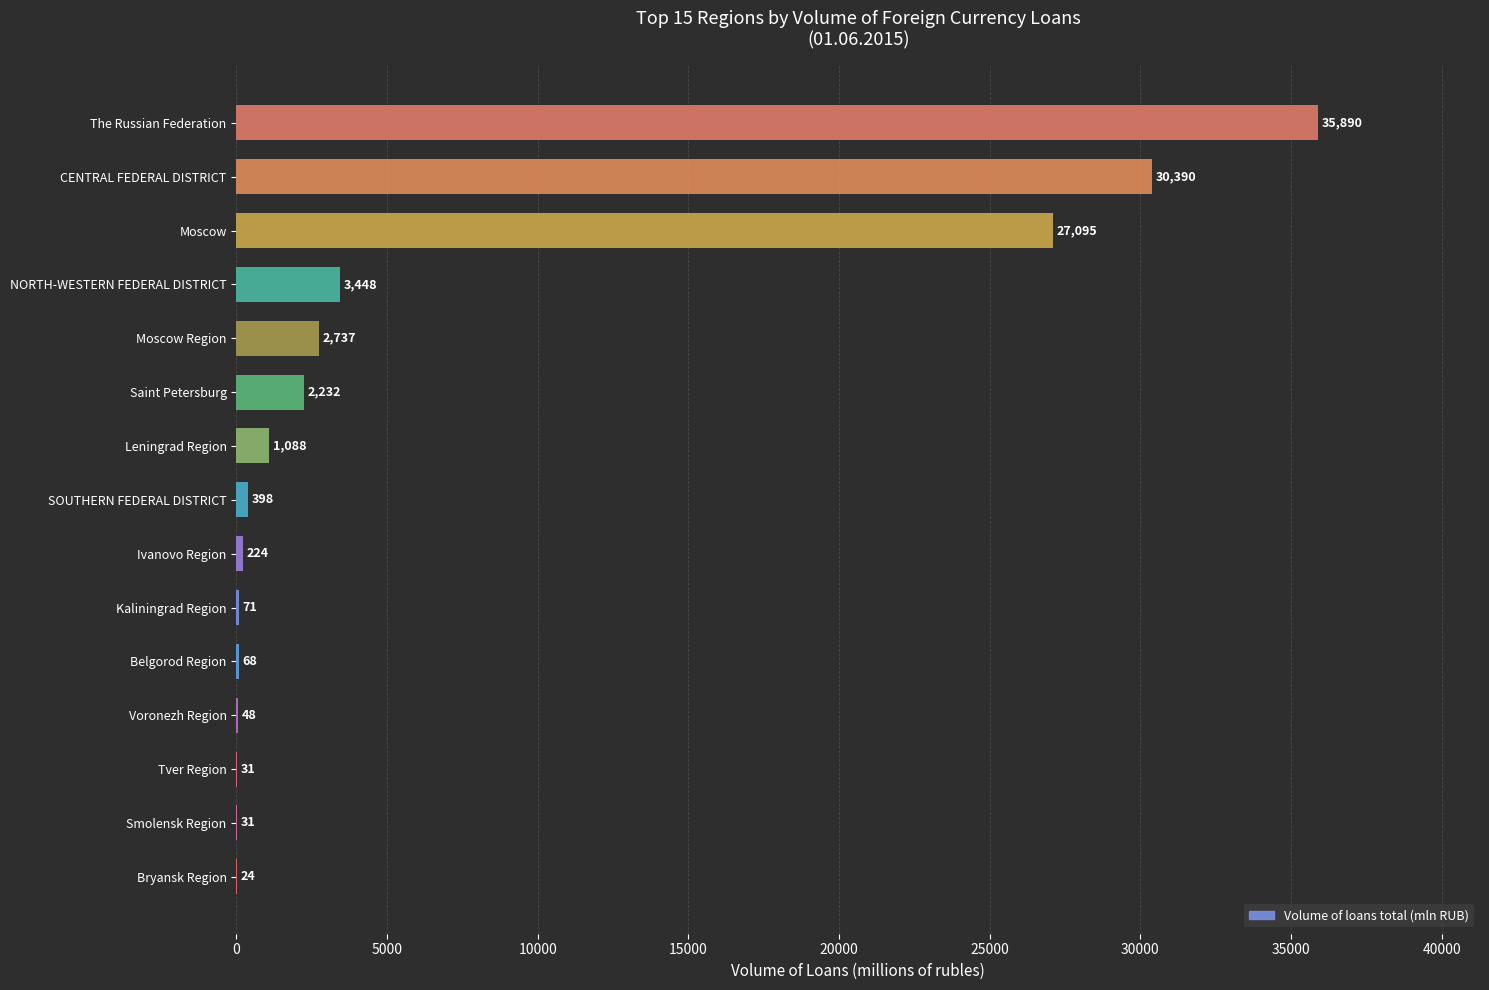

Count the number of data series in this chart.

1